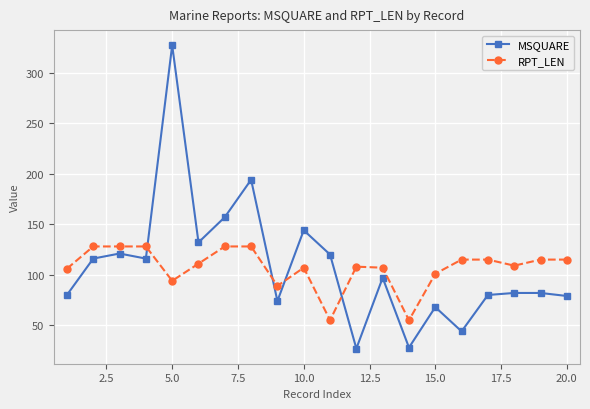

Count the number of categories in the chart.

20